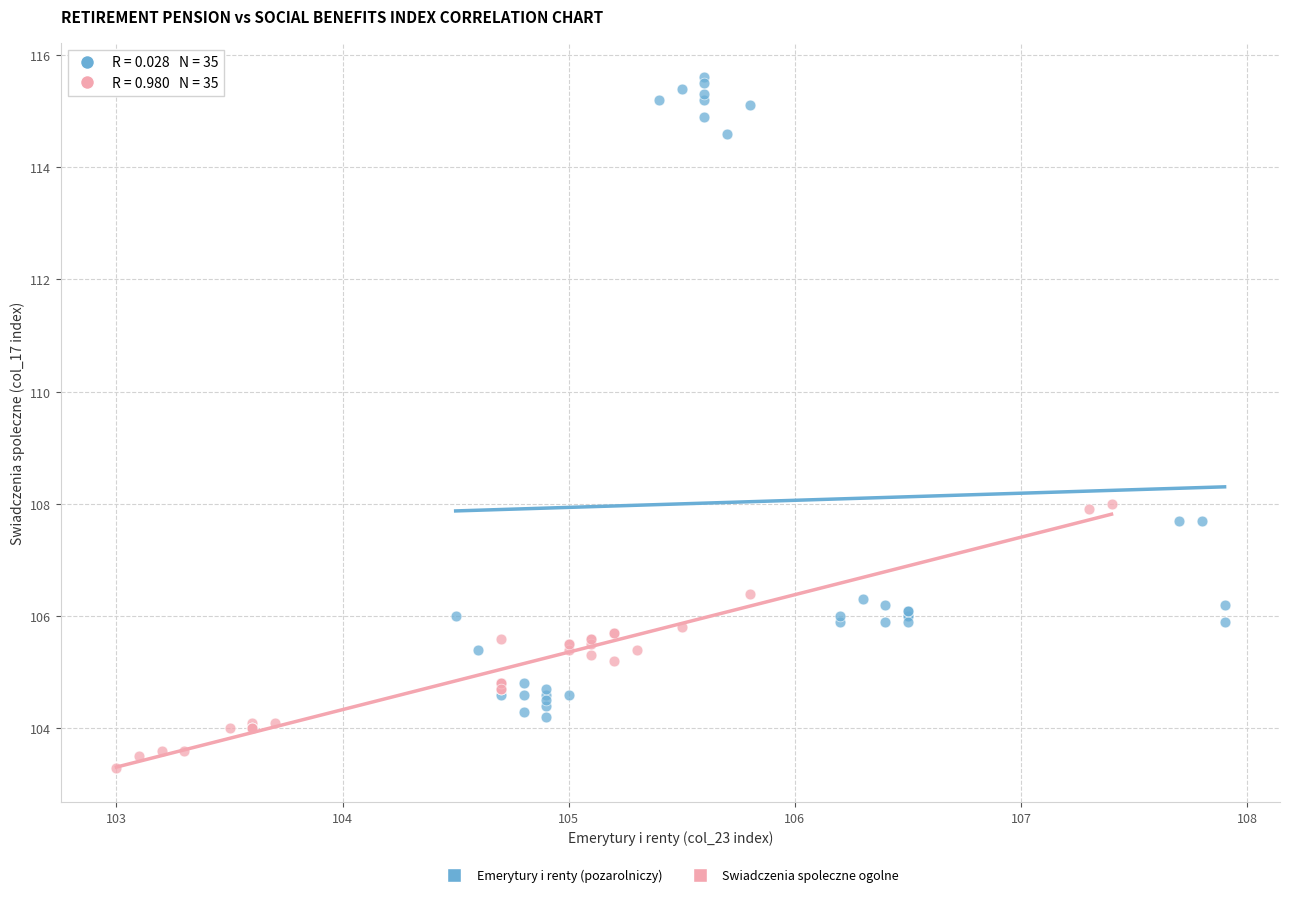

Which series reaches the maximum Y coordinate?

Emerytury i renty (pozarolniczy)